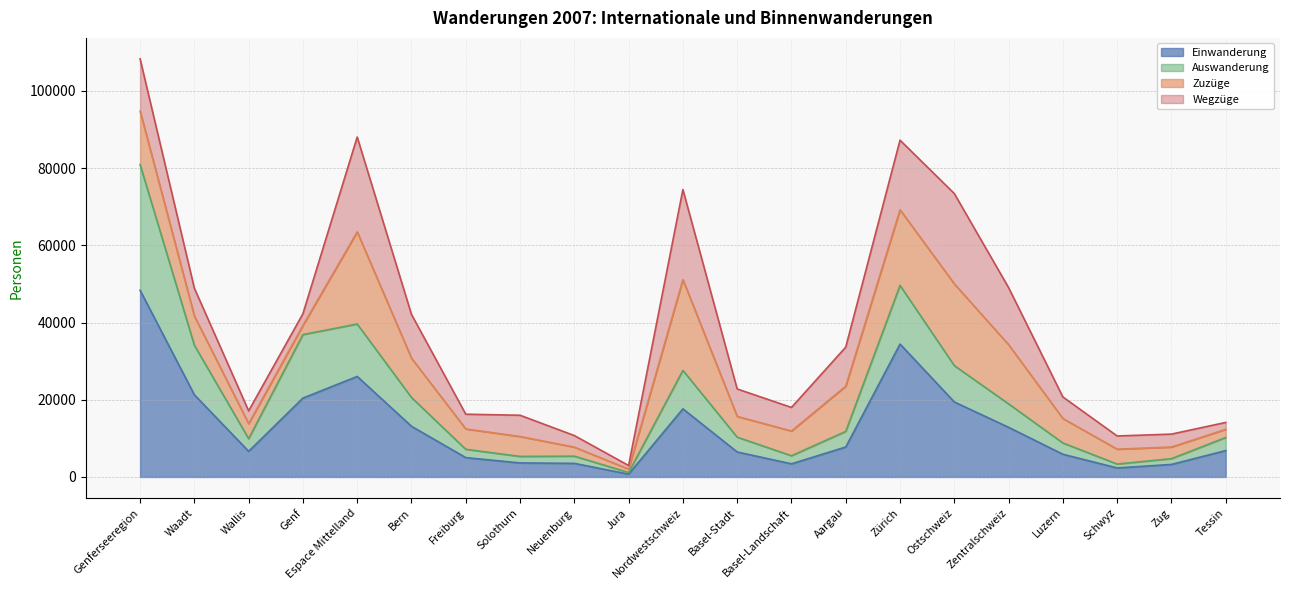

At which category is the sum across all series the highest?

Genferseeregion